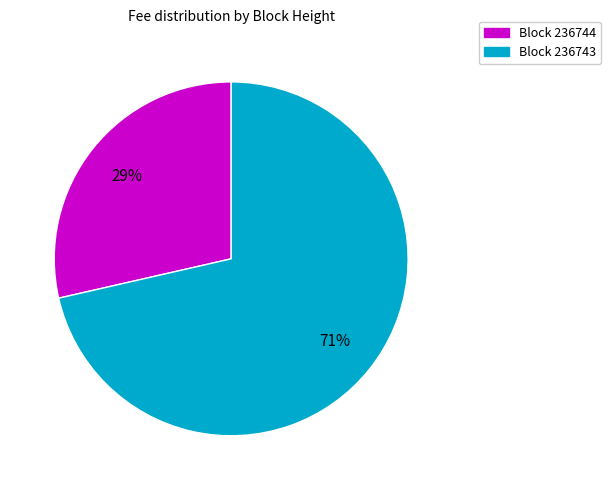

Is there a majority slice in this chart?

Yes